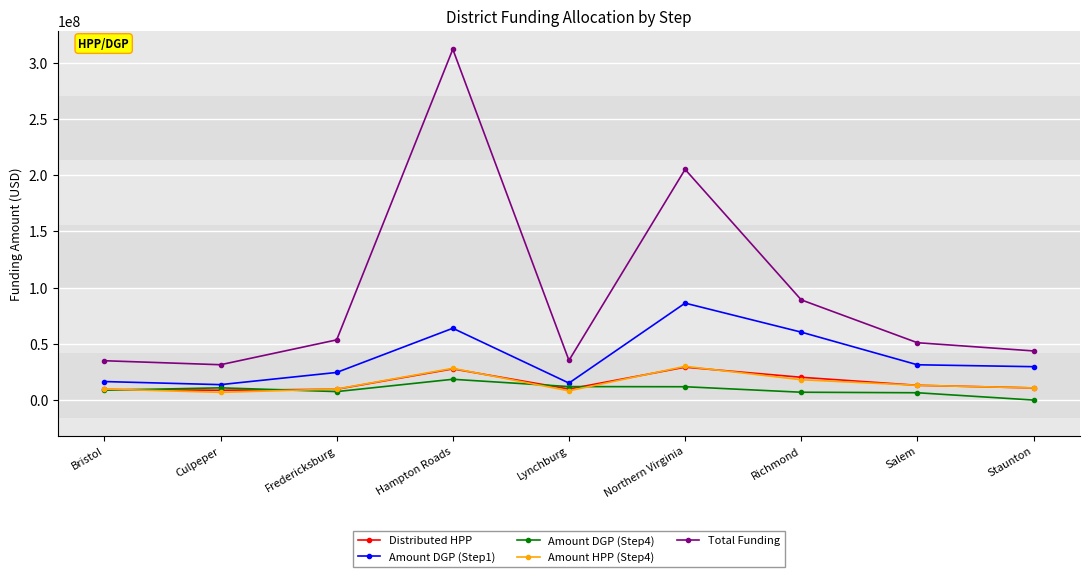

How many data points in Total Funding are less than 51000057?

4